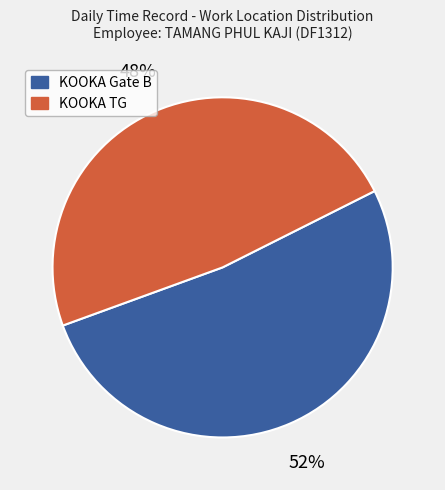

Approximately how many times larger is the value at KOOKA Gate B compared to KOOKA TG?

1.1